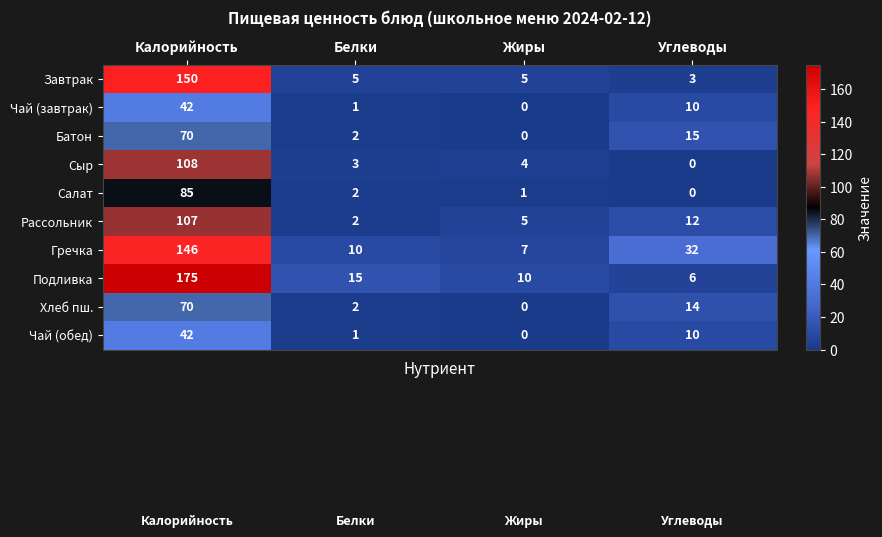

What is the difference between the highest and lowest values at Белки?

14